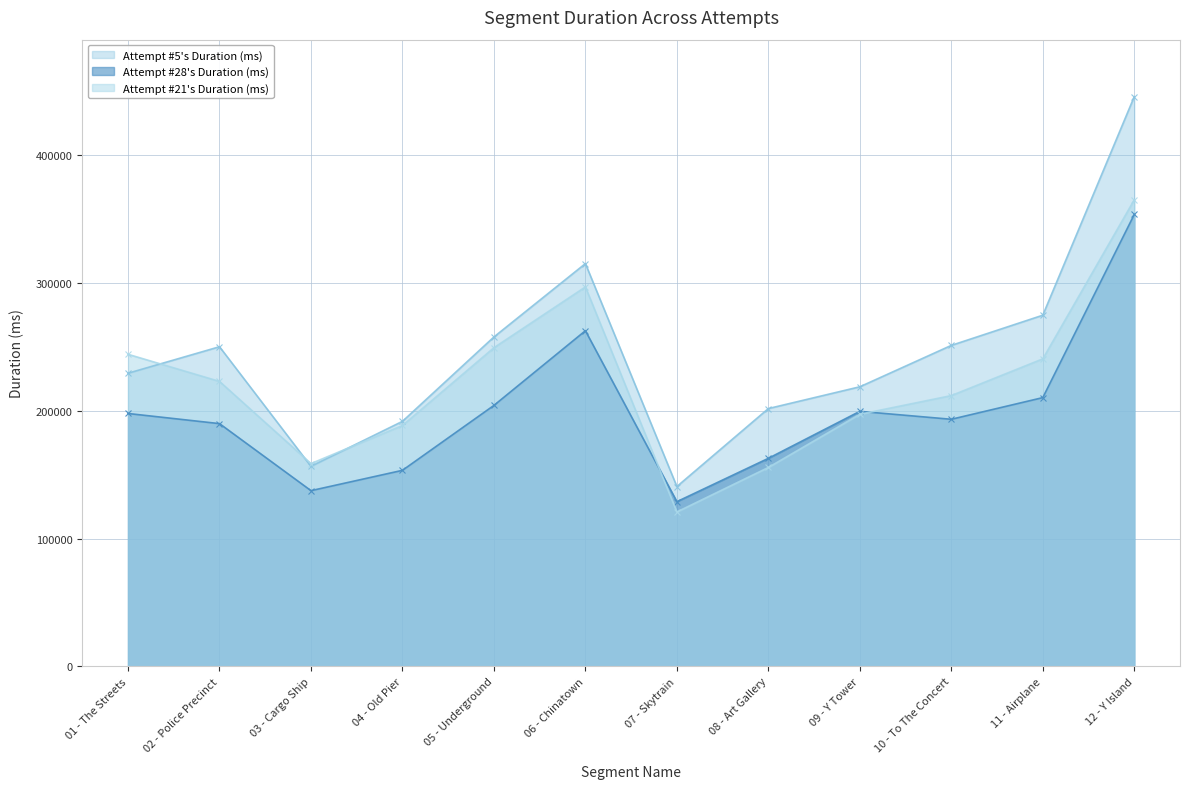

What is the spread (max minus min) of values at 08 - Art Gallery?

46101